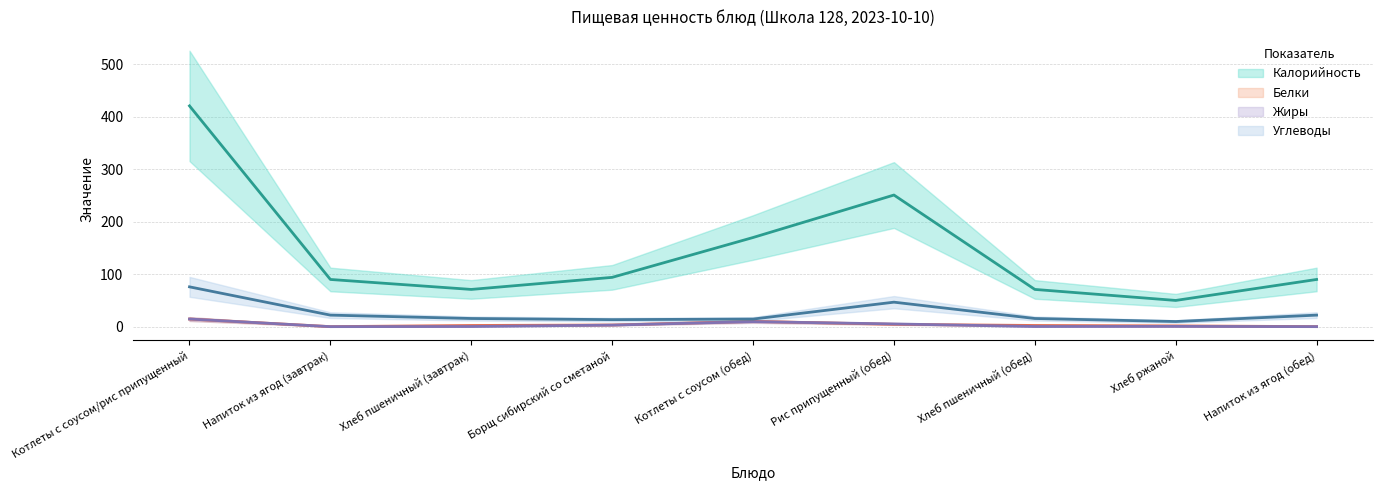

What is the label of the 6th point from the right?

Борщ сибирский со сметаной